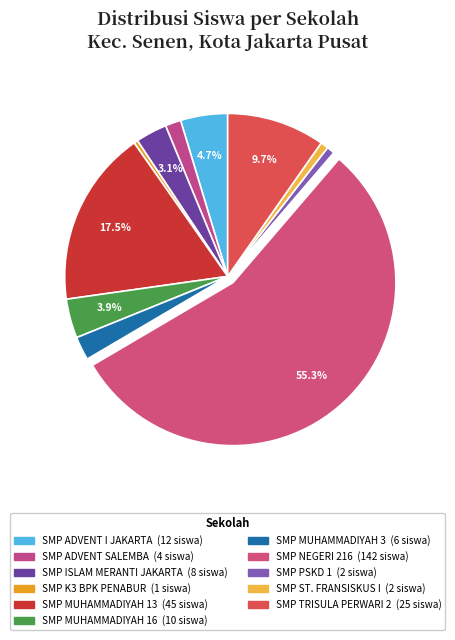

To the nearest percent, what is the difference between the largest and smallest slice percentages?

55%